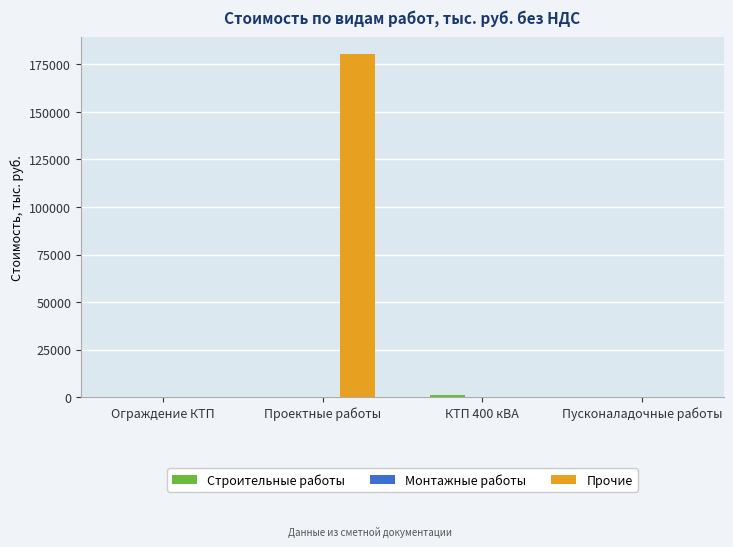

Does the chart contain stacked bars?

No